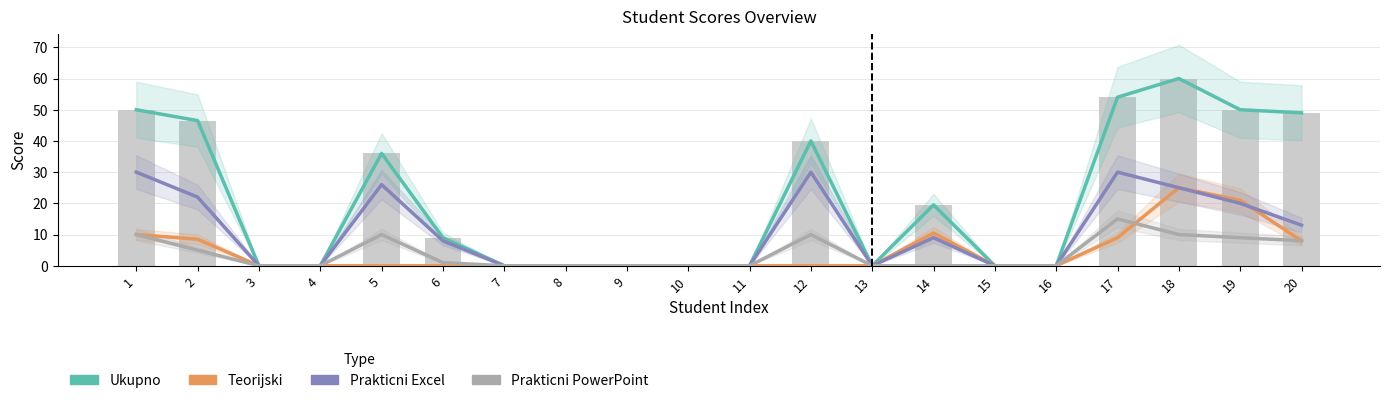

Between 16 and 8, which is larger?

16